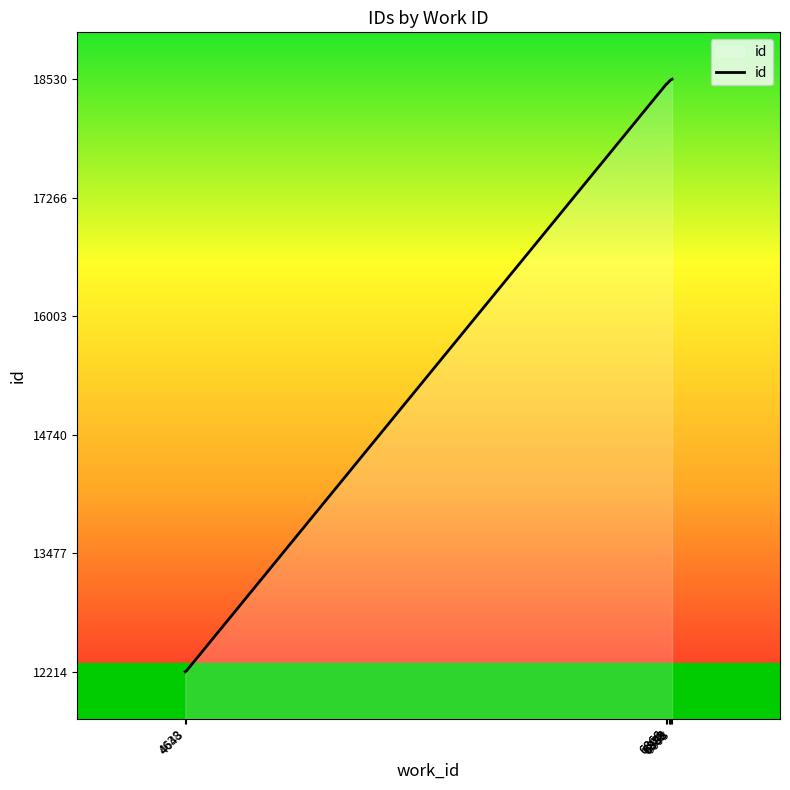

Does the chart have visible grid lines?

No